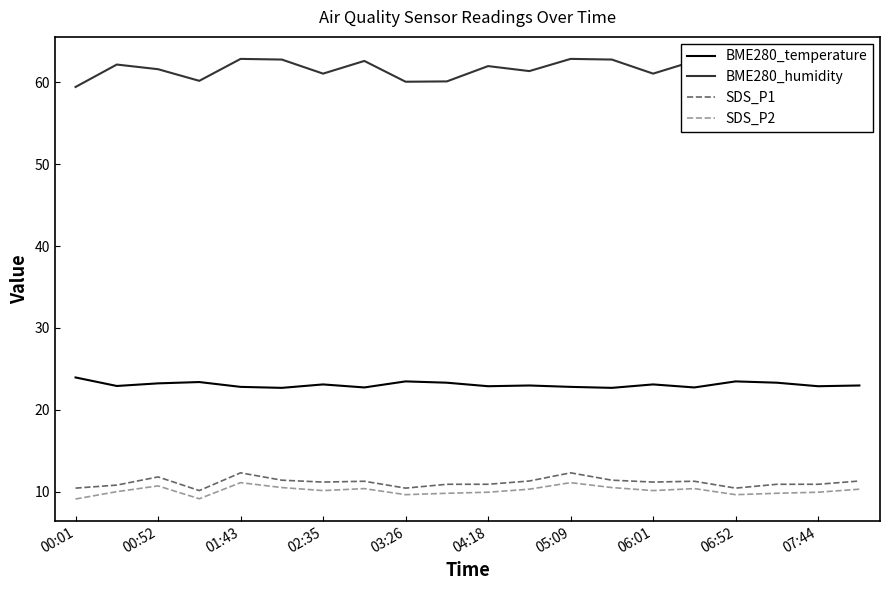

True or false: BME280_humidity and BME280_temperature cross at least once.

False